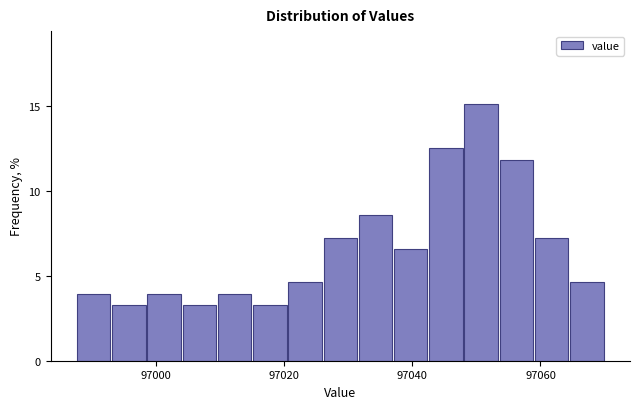

Around what value on the x-axis is the tallest bar? Give the approximate position of its centre, as read against the axis.

97050